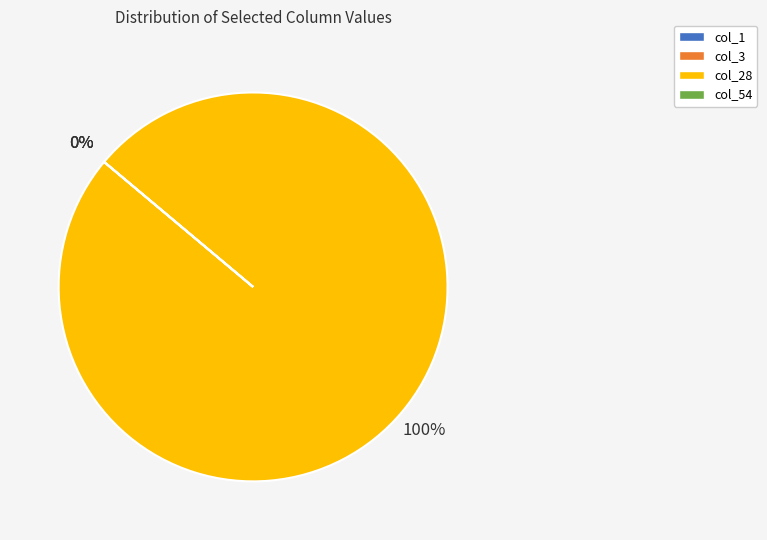

What is the change in value from col_28 to col_54?

-22074263